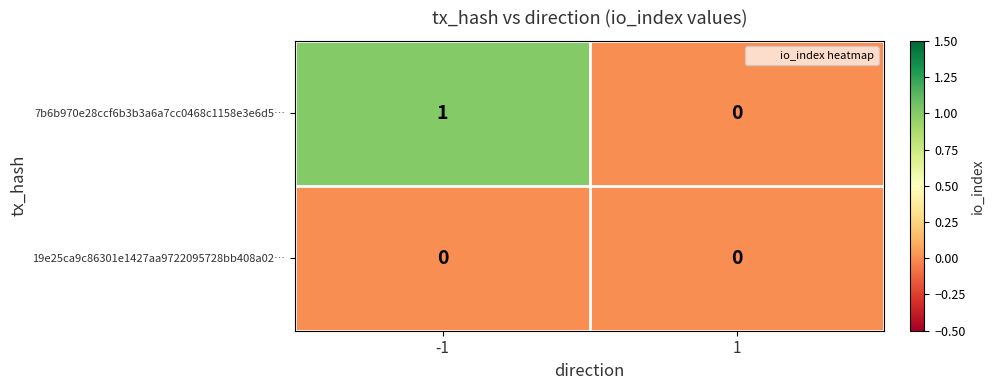

What is the spread (max minus min) of values at -1?

1